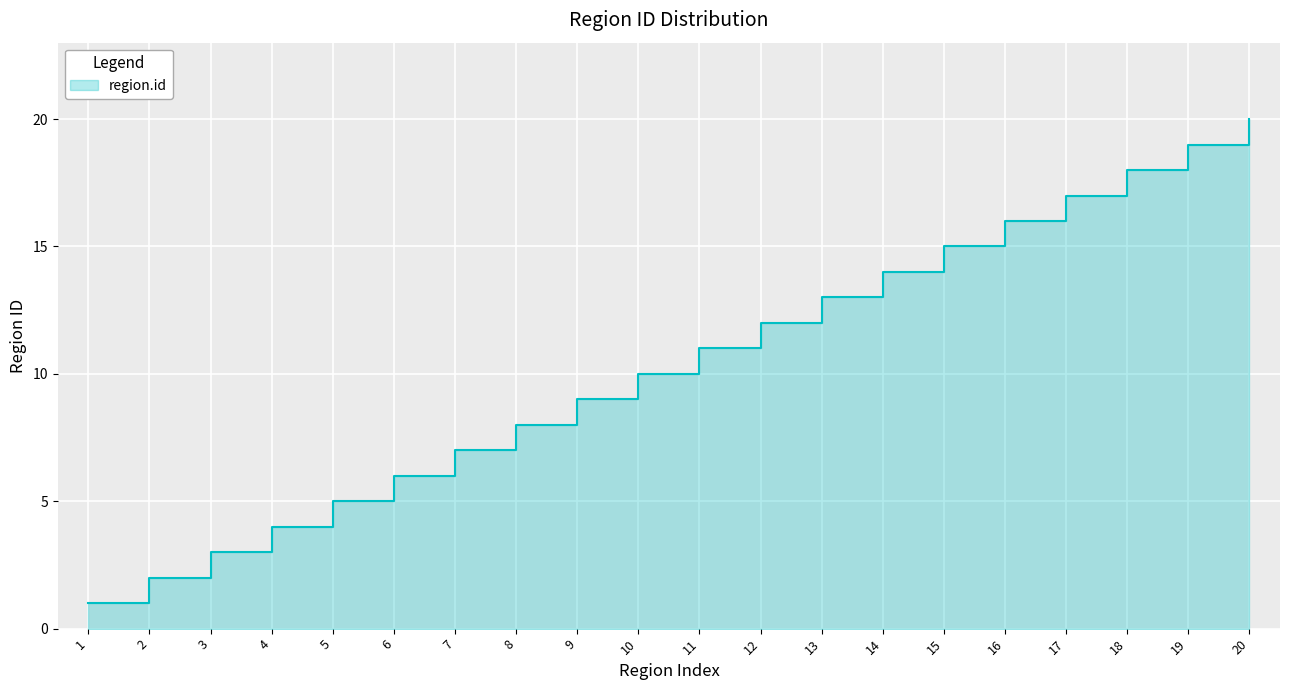

Reading left to right, transcribe all the data shown in this chart.

1=1	2=2	3=3	4=4	5=5	6=6	7=7	8=8	9=9	10=10	11=11	12=12	13=13	14=14	15=15	16=16	17=17	18=18	19=19	20=20